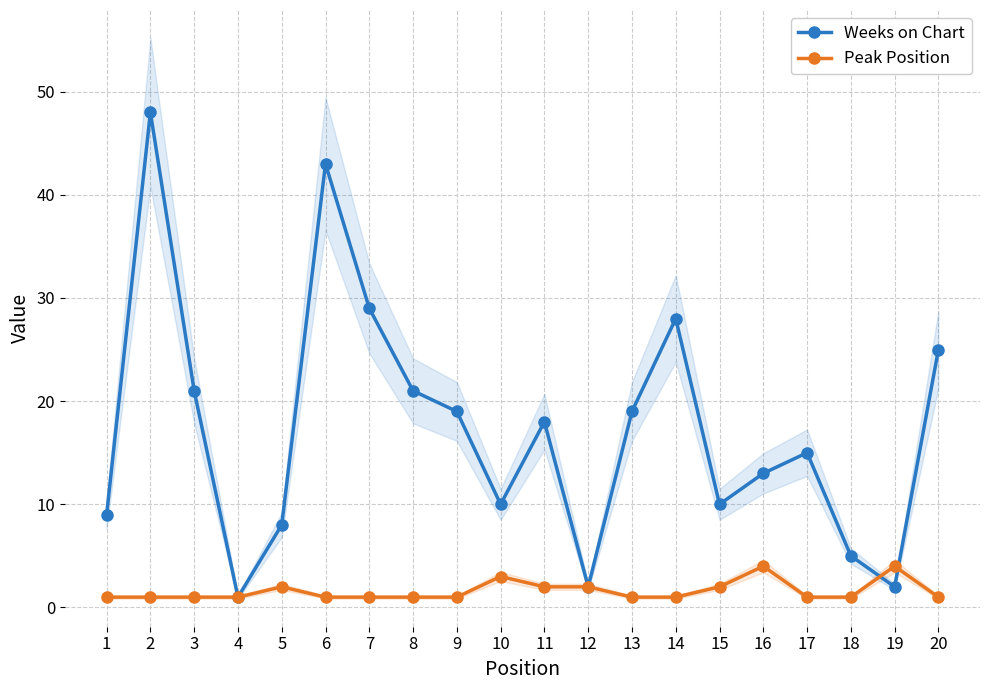

How many times do Weeks on Chart and Peak Position cross each other?

2